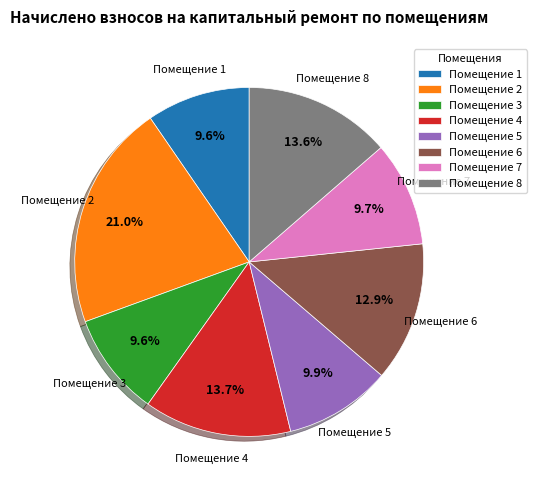

Between Помещение 1 and Помещение 6, which is larger?

Помещение 6